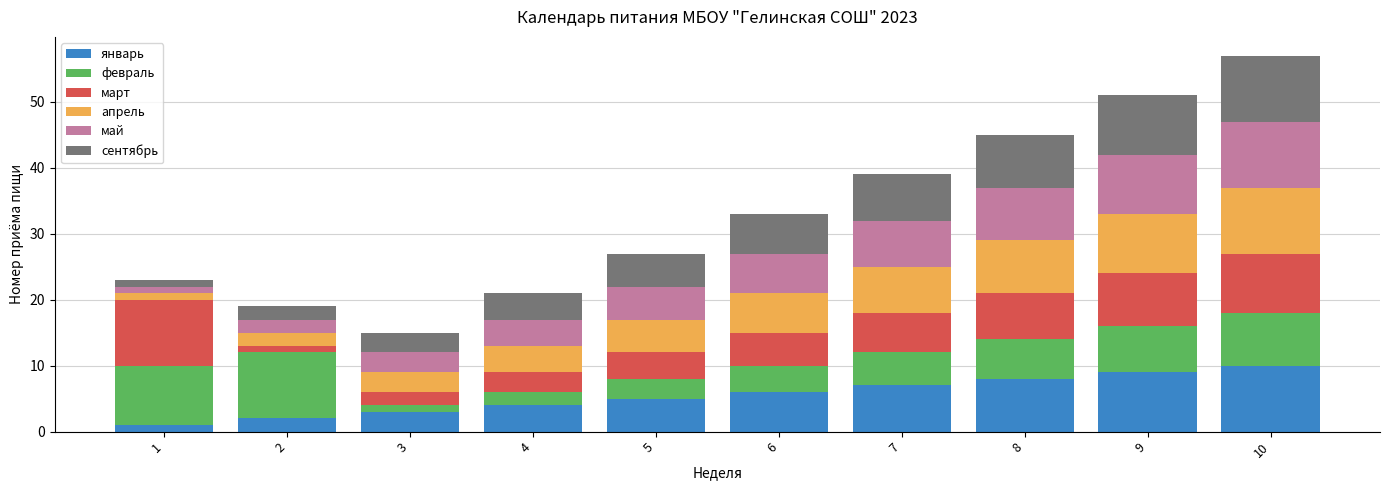

Does the chart contain stacked bars?

Yes